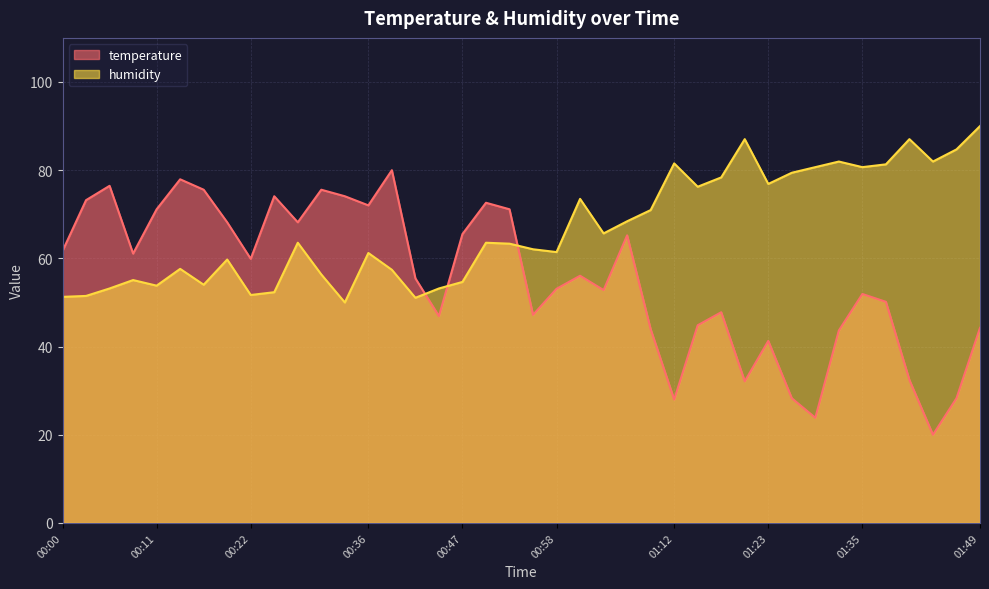

What position from the left is 00:50?

19